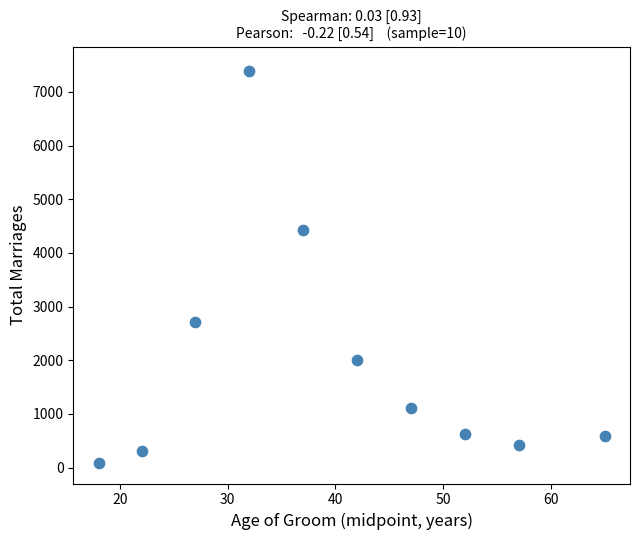

What Y value in the scatter plot is closest to 3736?

4420